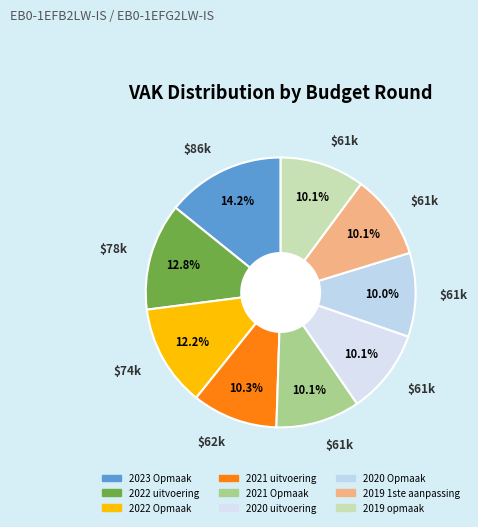

How much of the chart is everything except 2021 Opmaak?

89.9%